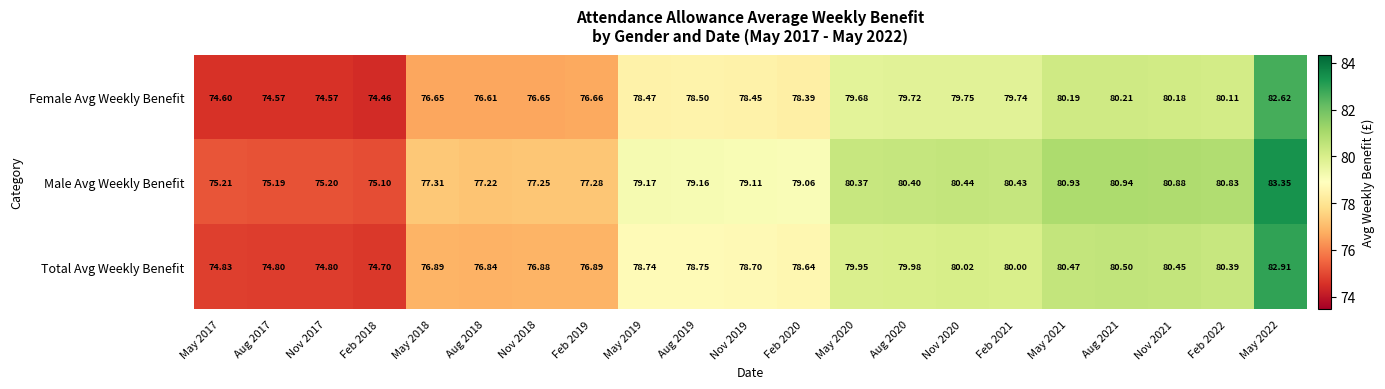

Rank the series by their average value, from lowest to highest.

Female Avg Weekly Benefit, Total Avg Weekly Benefit, Male Avg Weekly Benefit